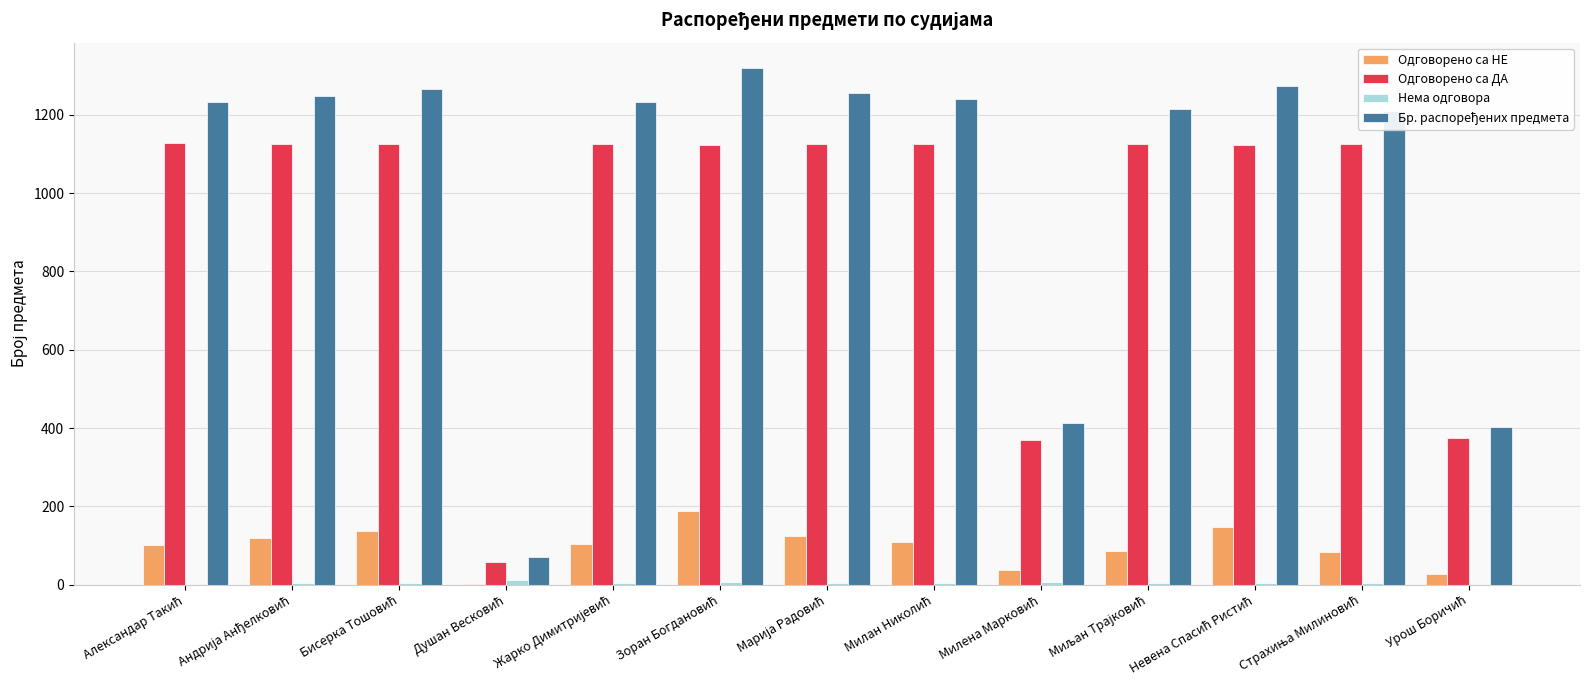

What is the sum of all Одговорено са ДА values?

12060